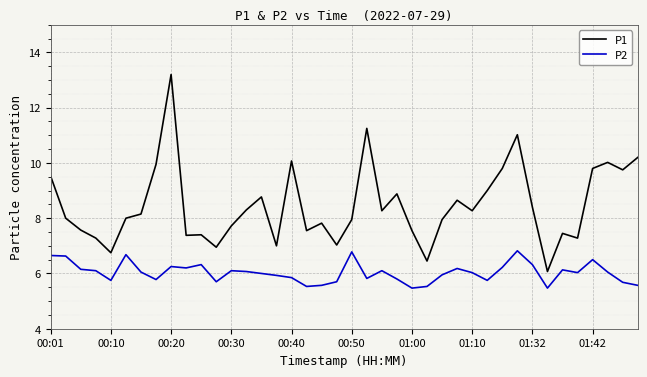

True or false: P1 and P2 intersect in this chart.

False